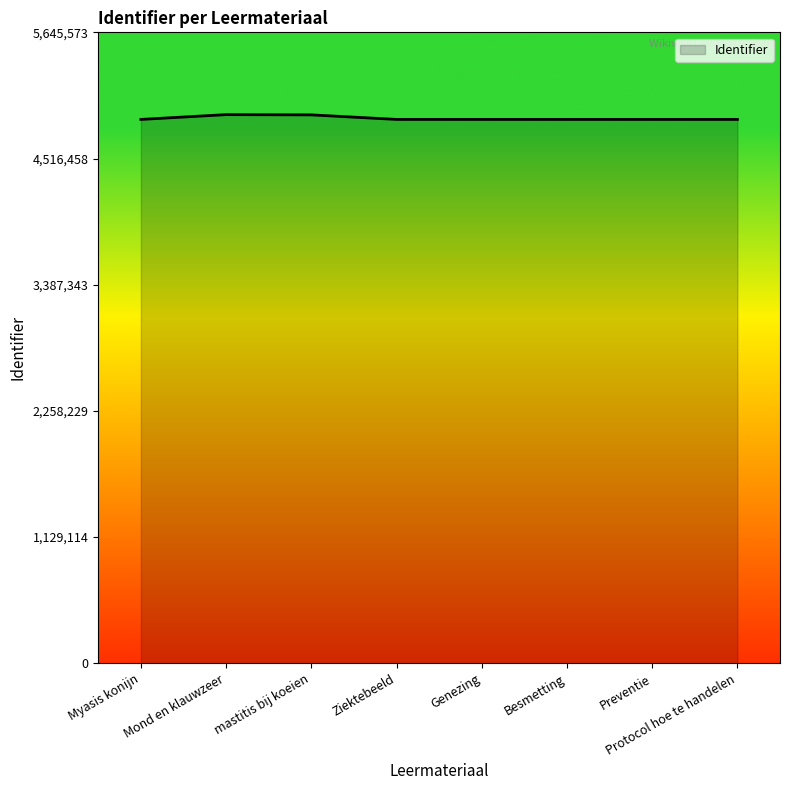

Approximately how many times larger is the value at Mond en klauwzeer compared to Myasis konijn?

1.0